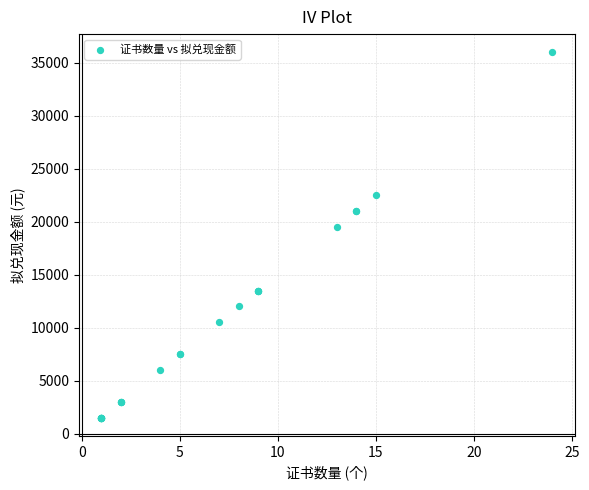

What Y value in the scatter plot is closest to 18750?

19500